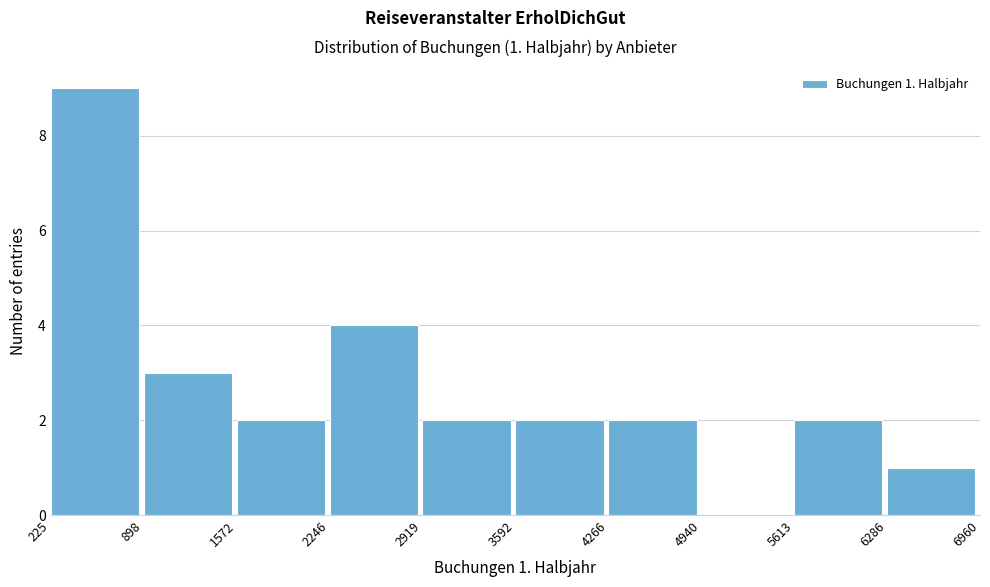

Over which range of the x-axis is the bar tallest?

225 to 898